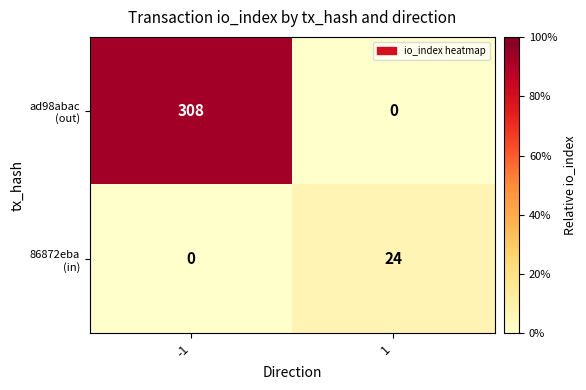

At which category is the sum across all series the highest?

-1